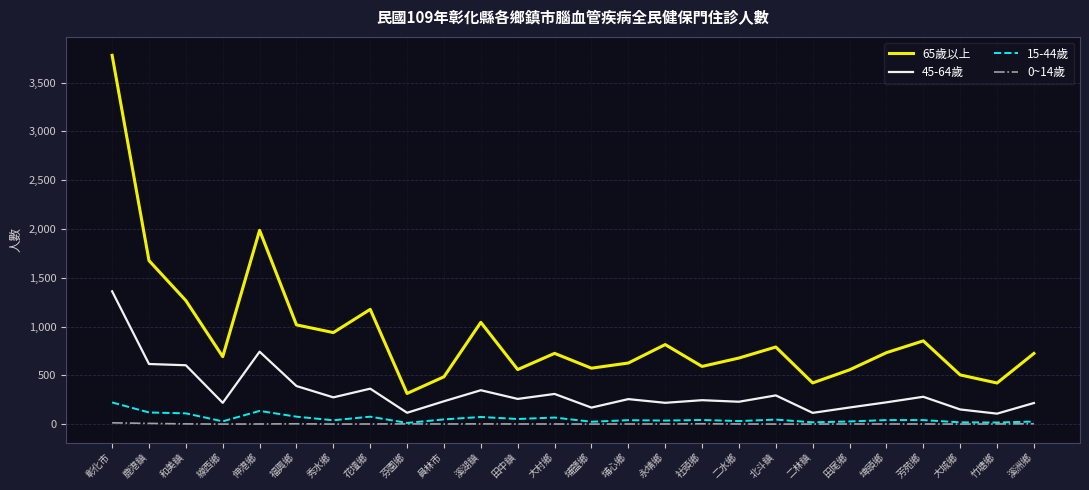

Which series has the largest range (max minus min)?

65歲以上